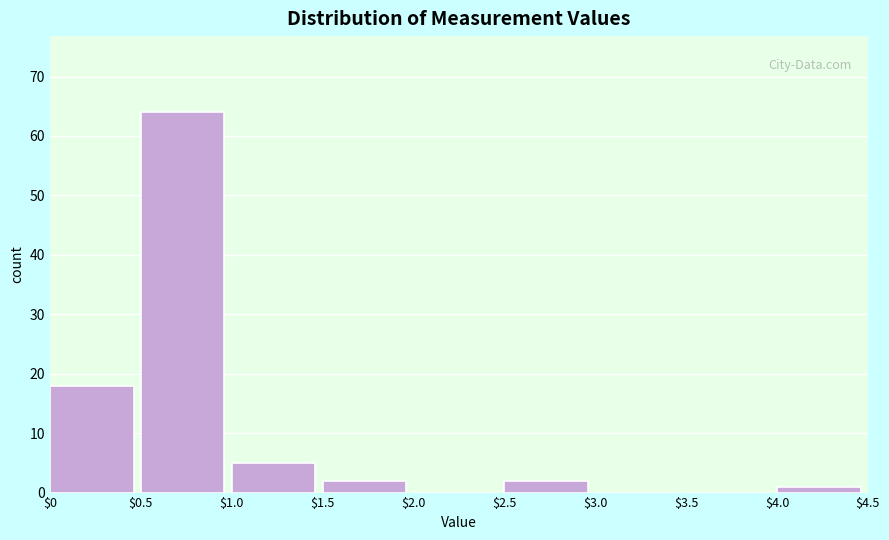

Reading left to right, list every bar in this chart as the range it spans on the x-axis followed by its height. The values are not printed on the chart, so give them approximately, as read against the axis.

$0 to $0.5: 18
$0.5 to $1.0: 64
$1.0 to $1.5: 5
$1.5 to $2.0: 2
$2.0 to $2.5: 0
$2.5 to $3.0: 2
$3.0 to $3.5: 0
$3.5 to $4.0: 0
$4.0 to $4.5: 1